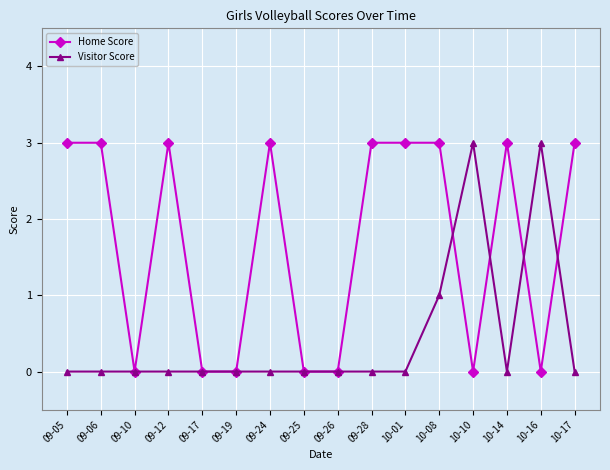

Which series changed the most between 09-25 and 10-10?

Visitor Score